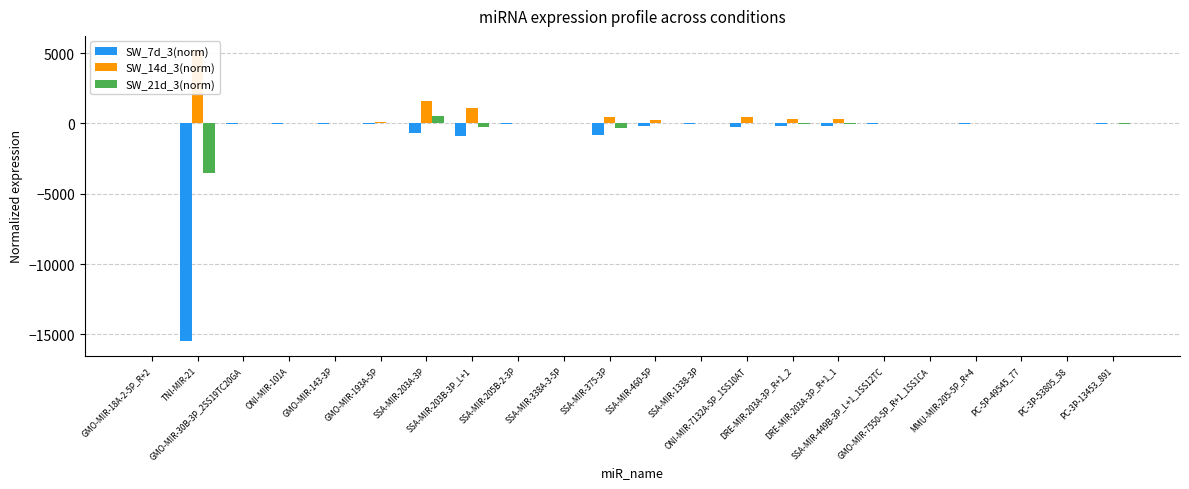

What position from the right is SSA-MIR-449B-3P_L+1_1SS12TC?

6